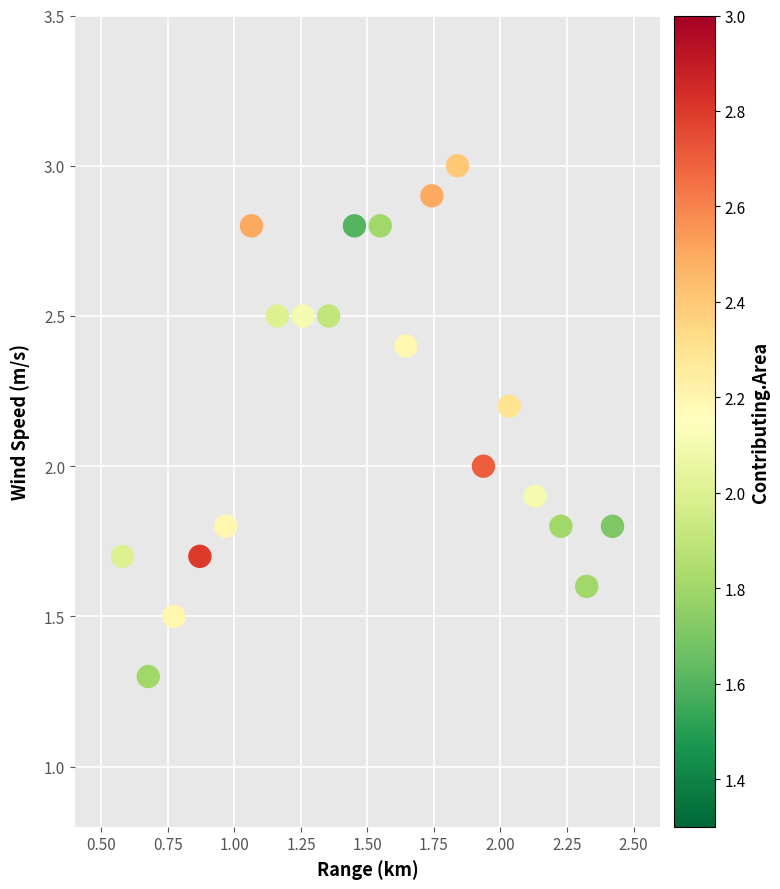

What is the range of Y values (max minus min)?

1.7